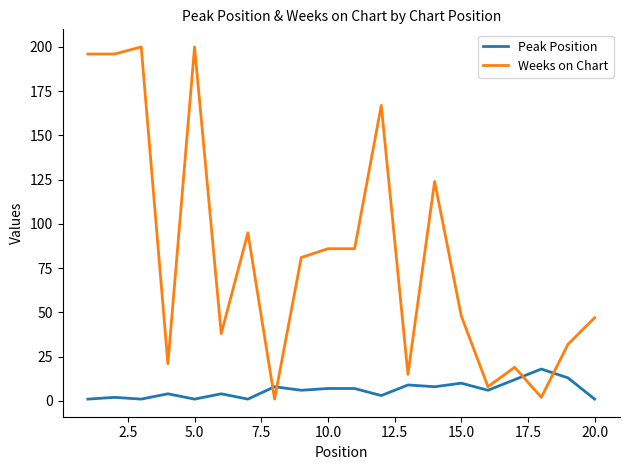

Rank the series by their average value, from lowest to highest.

Peak Position, Weeks on Chart